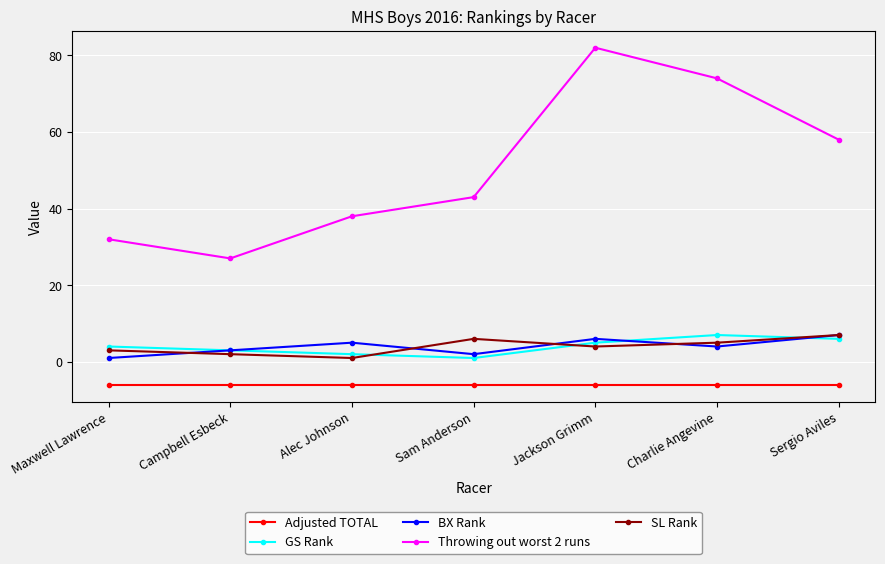

What is the label of the 3rd point from the left?

Alec Johnson